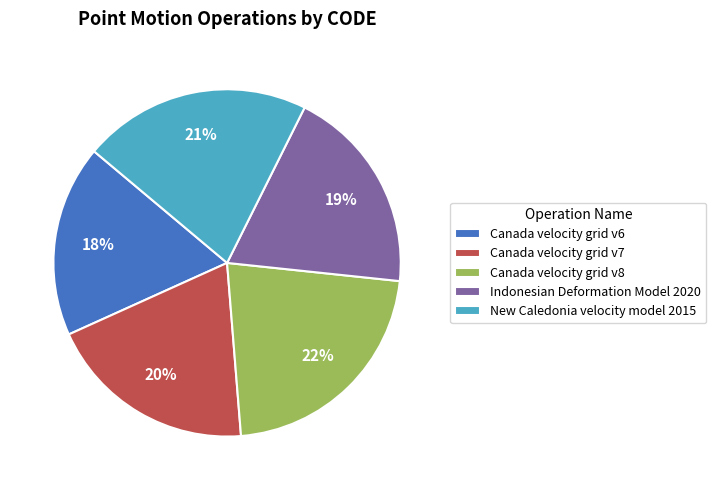

What percentage is the Canada velocity grid v6 slice, to the nearest percent?

18%